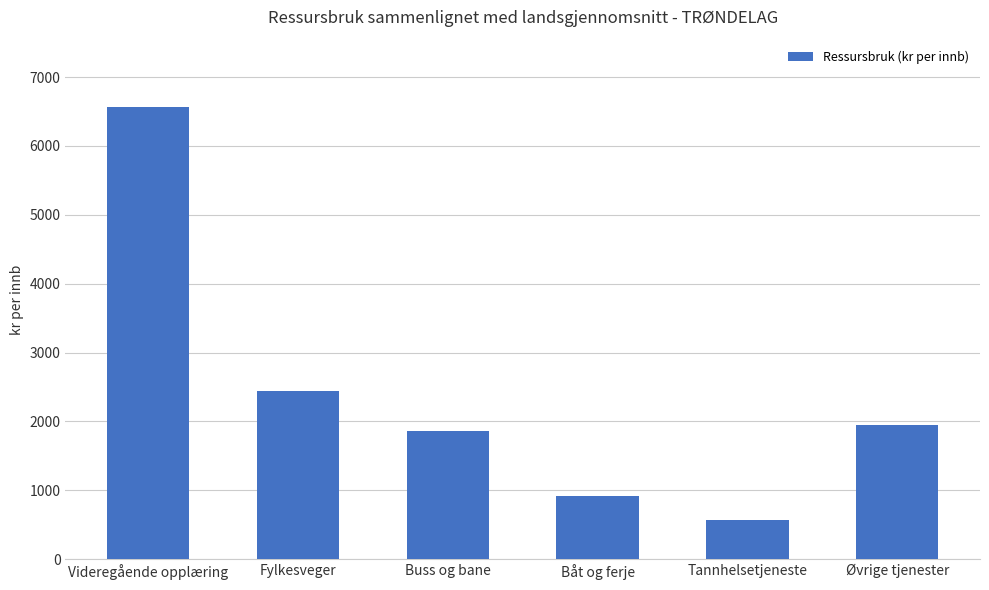

What is the sum of the values at Fylkesveger and Øvrige tjenester?

4388.7